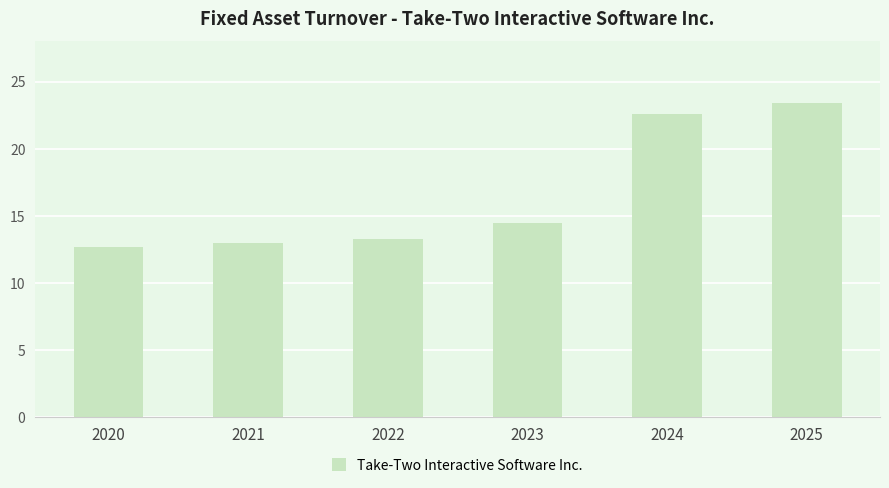

Reading left to right, list all the values displayed in this chart.

12.7	13.0	13.3	14.5	22.6	23.4